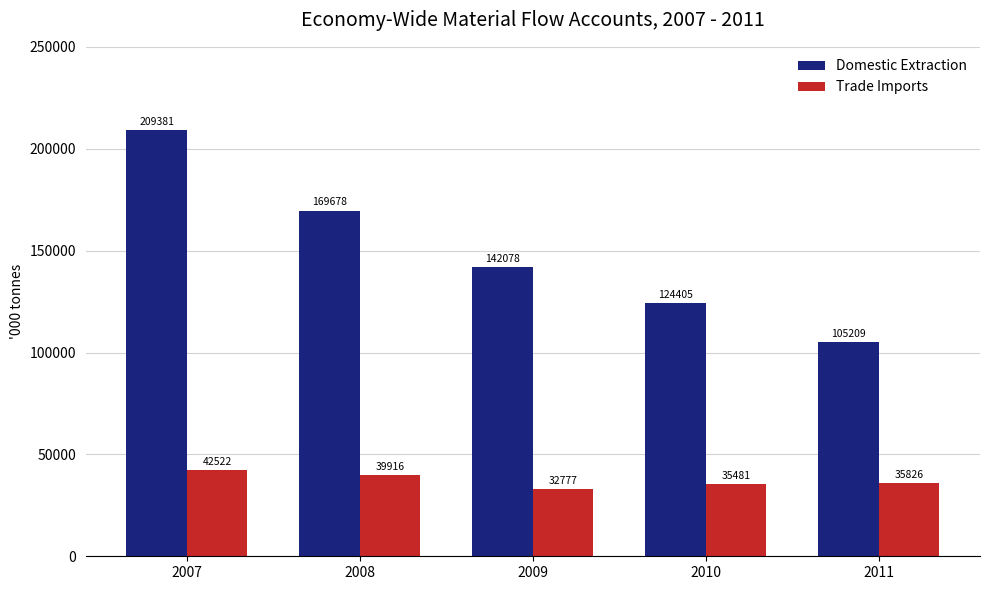

Which series has the largest range (max minus min)?

Domestic Extraction